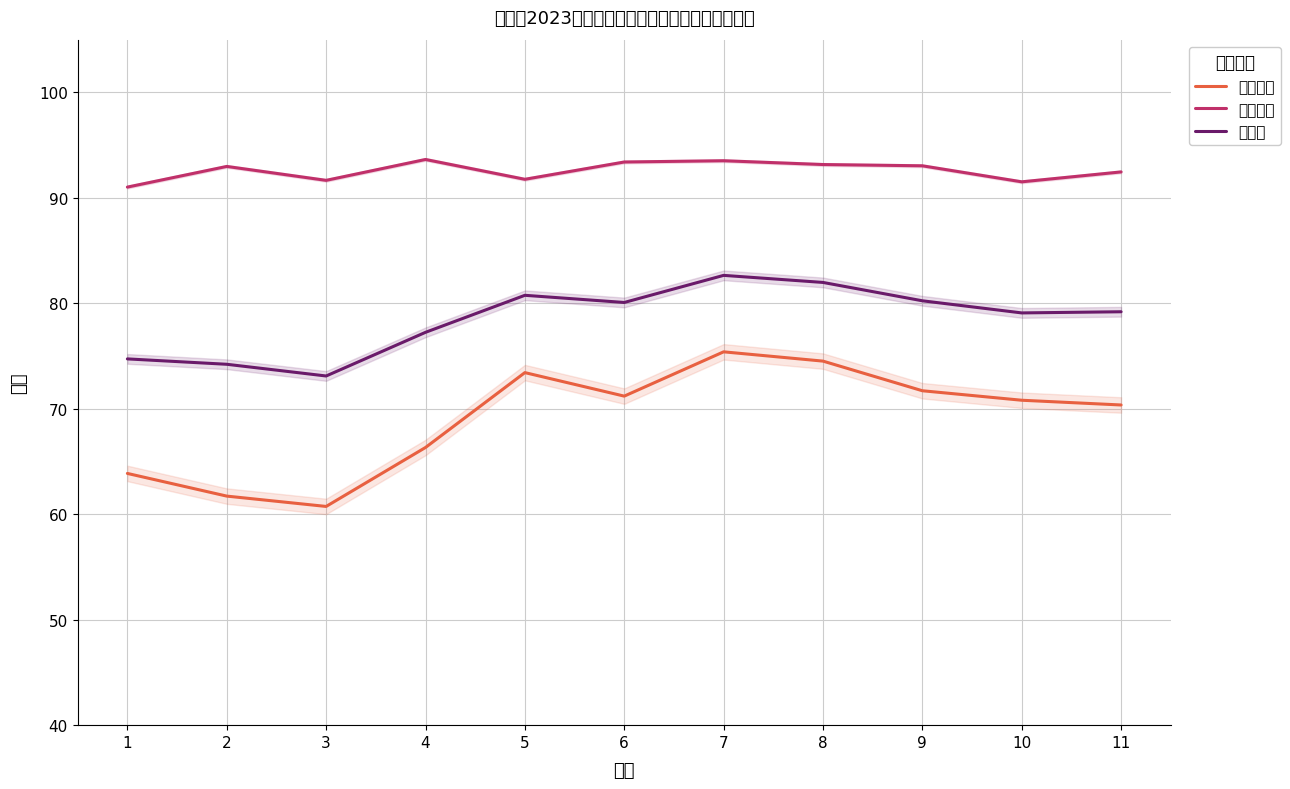

True or false: 笔试成绩 and 面试成绩 intersect in this chart.

False